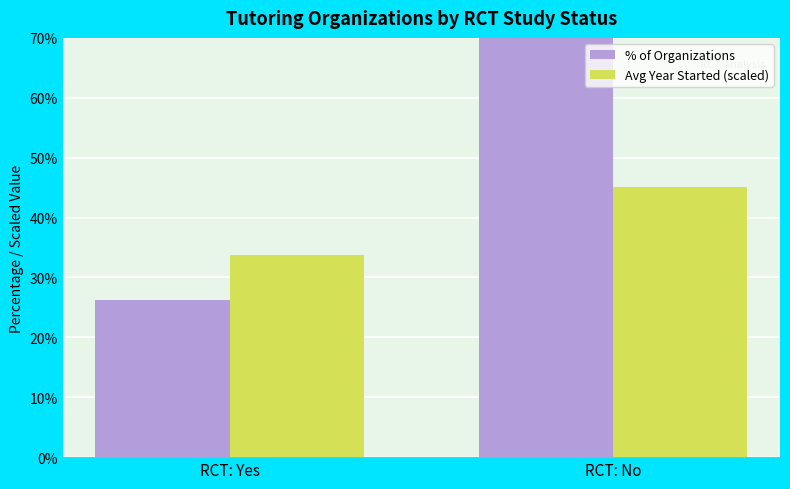

At how many categories does at least one series exceed 63?

1